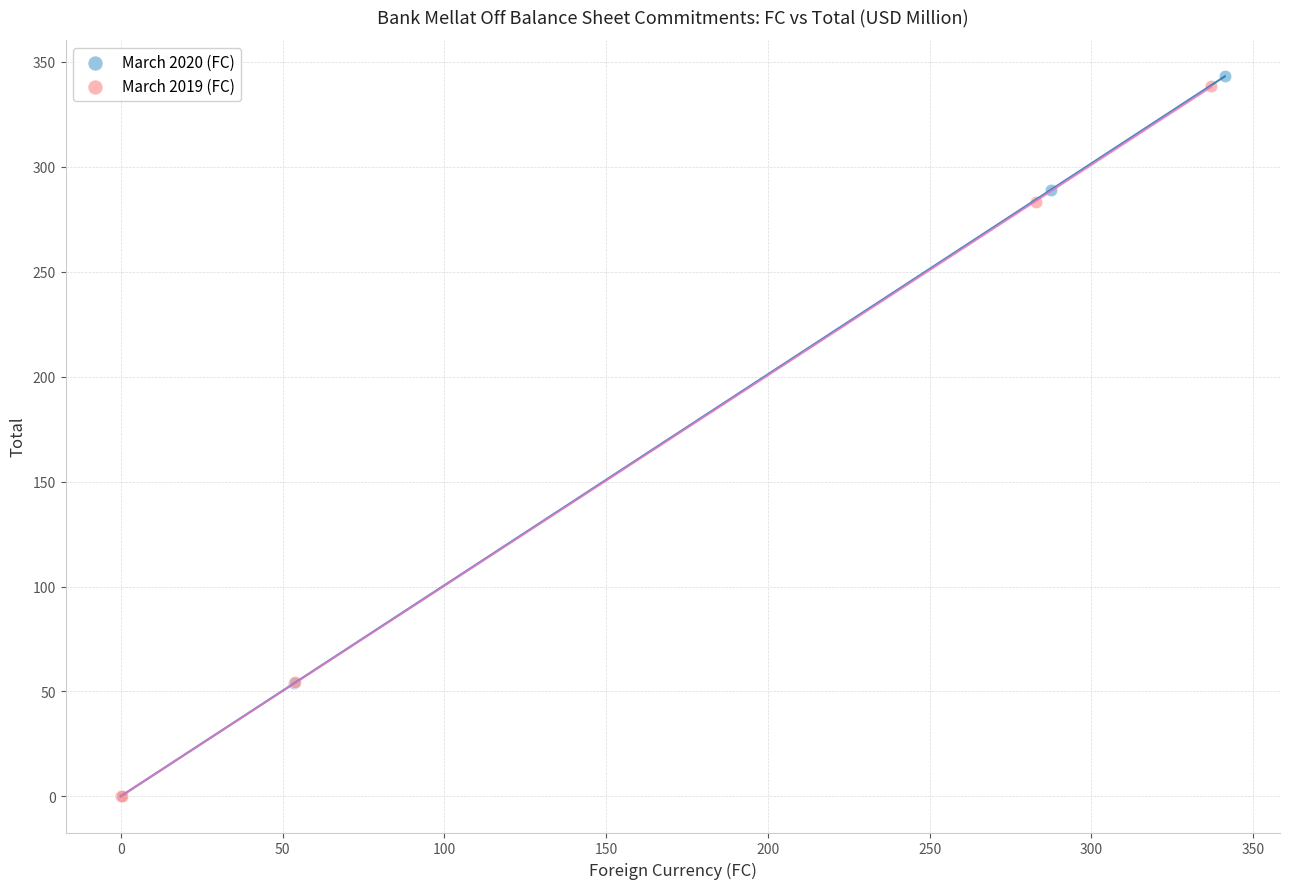

Which series has the largest Y range (max minus min)?

March 2020 (FC)